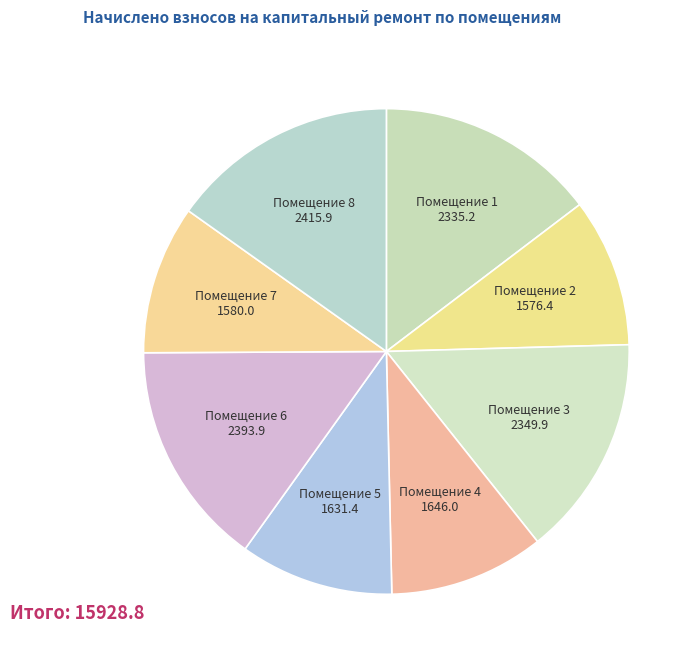

How many slices are in this pie chart?

8